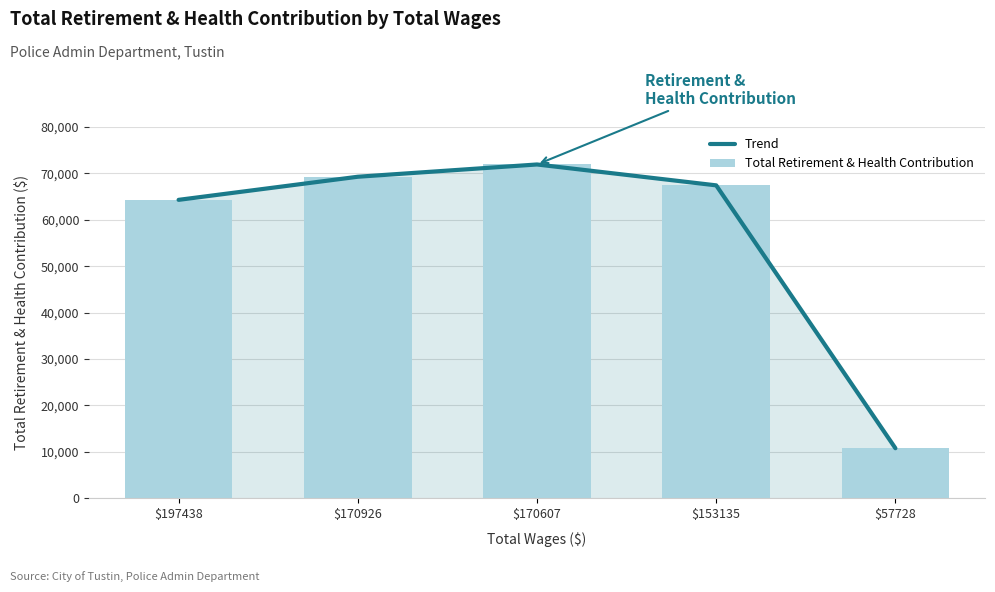

Reading left to right, extract all data points from this chart.

Trend: 64285	69262	71905	67407	10785
Total Retirement & Health Contribution: 64285	69262	71905	67407	10785